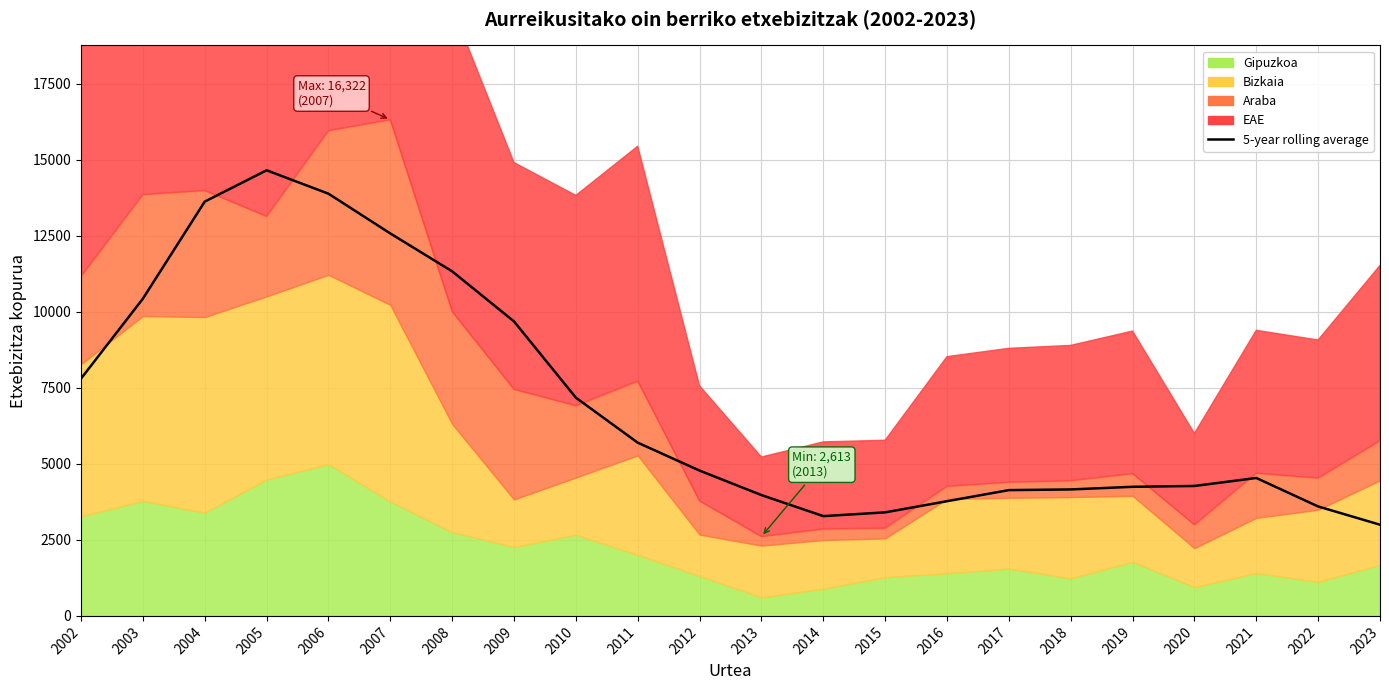

Reading left to right, transcribe all the data shown in this chart.

2002=7806.0	2003=10435.2	2004=13628.4	2005=14658.6	2006=13888.4	2007=12580.6	2008=11334.6	2009=9686.4	2010=7178.6	2011=5698.6	2012=4779.8	2013=3974.4	2014=3282.2	2015=3405.8	2016=3773.0	2017=4137.6	2018=4160.0	2019=4246.6	2020=4274.0	2021=4537.0	2022=3600.0	2023=2999.8